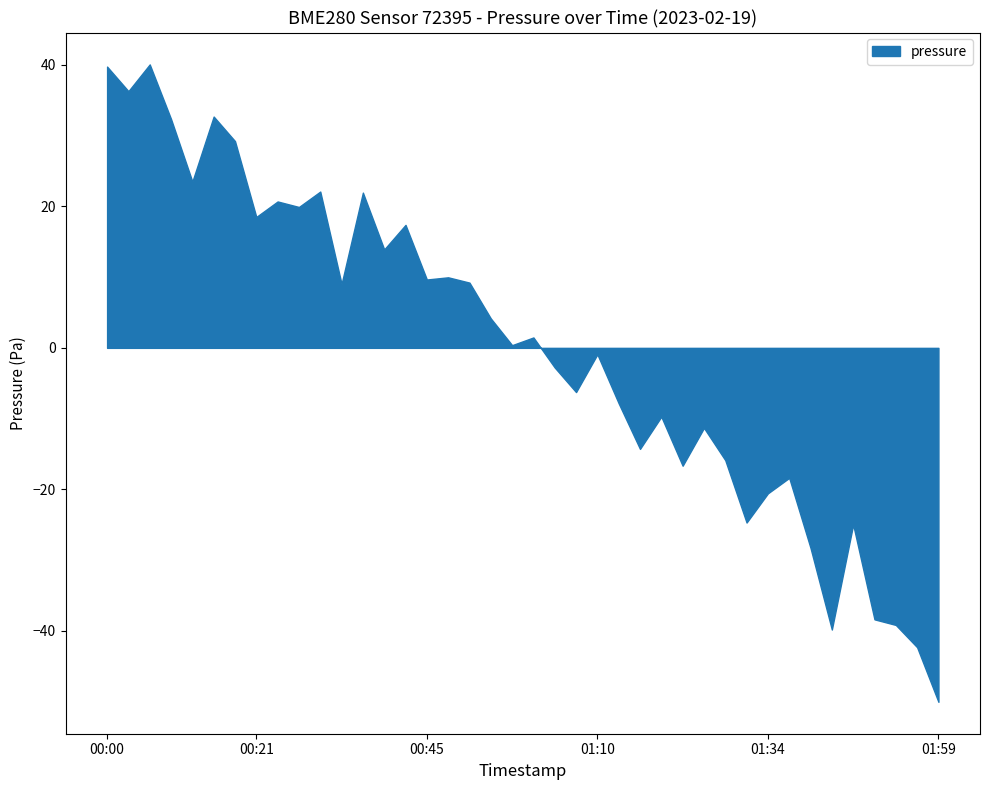

Approximately how many times larger is the value at 2023-02-19T00:36:40 compared to 2023-02-19T01:28:26?

1.0